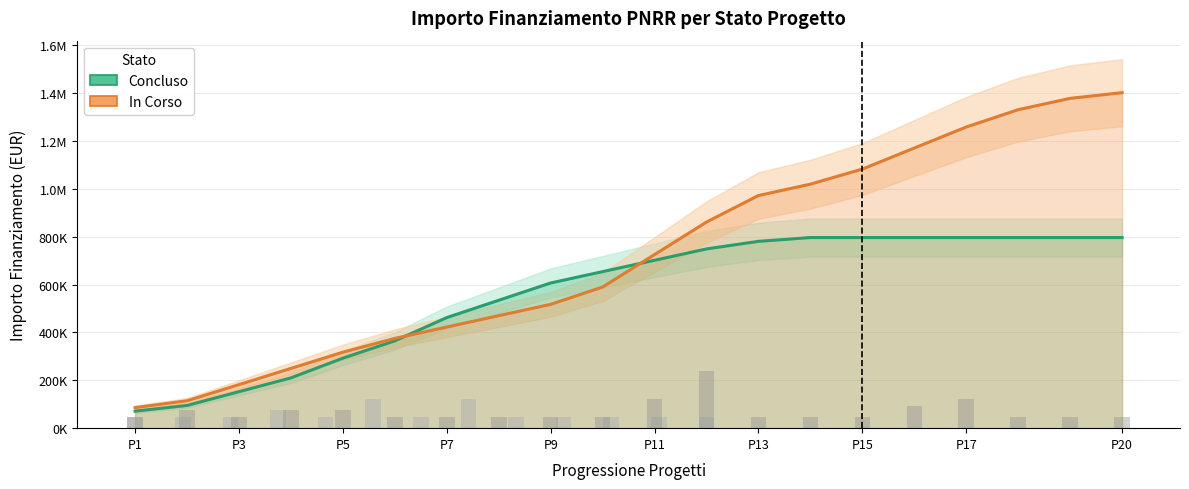

What is the smallest value displayed?

71140.5